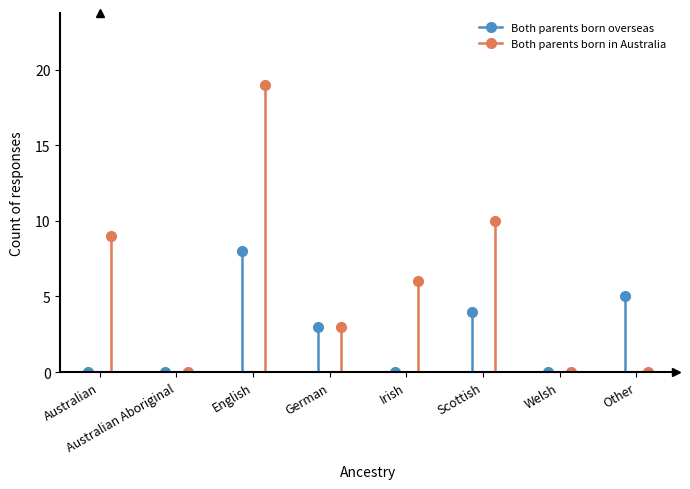

What position from the left is English?

3